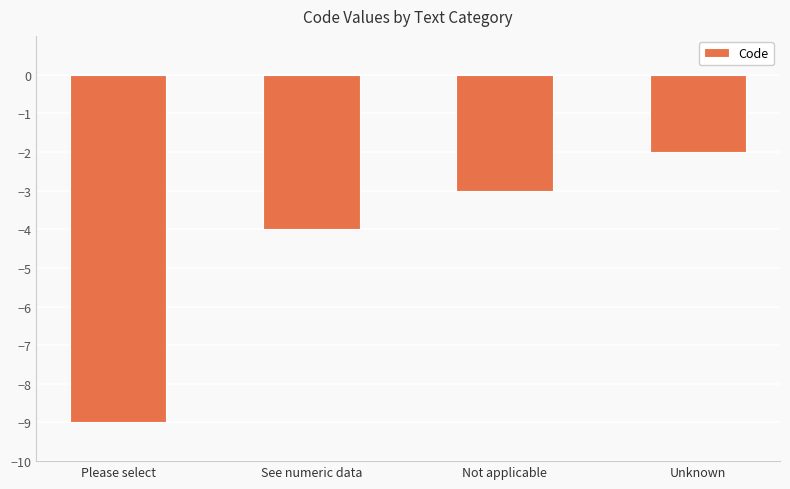

What is the change in value from Please select to Not applicable?

+6